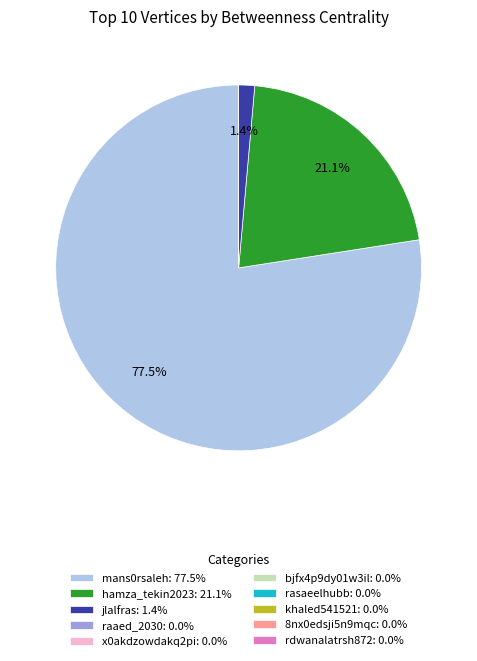

Is mans0rsaleh the majority of the pie?

Yes